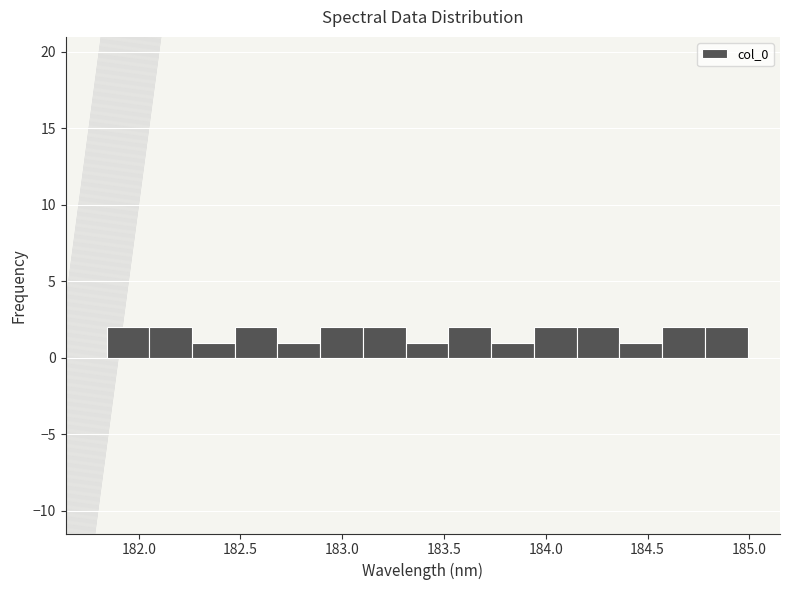

How tall is the bar that spans 183.30 to 183.50 on the x-axis? Neither the bar edges nor the heights are printed on the chart, so give them approximately, as read against the axes.

1